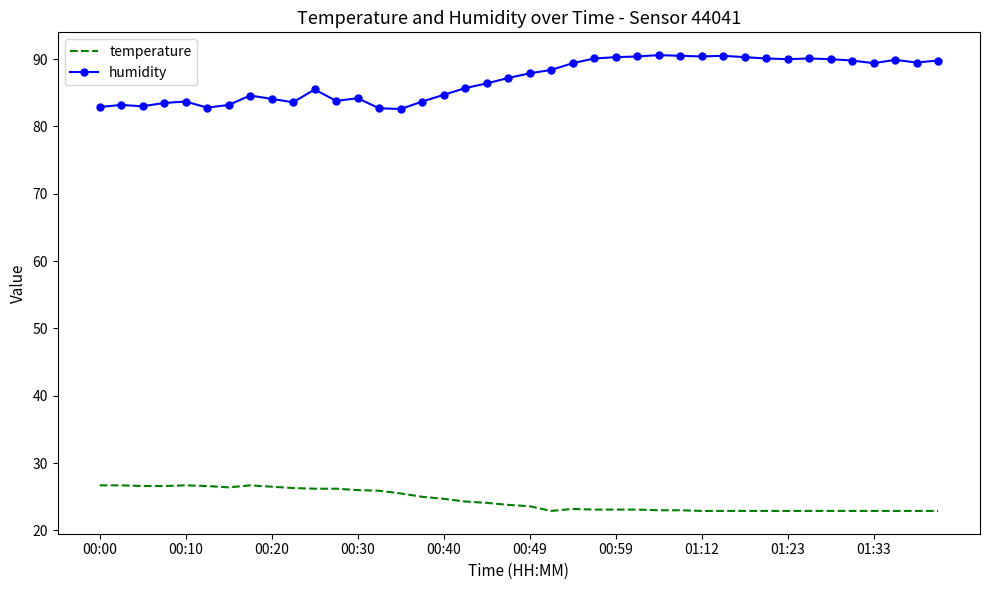

What is the difference between the maximum and minimum values in the humidity series?

8.0